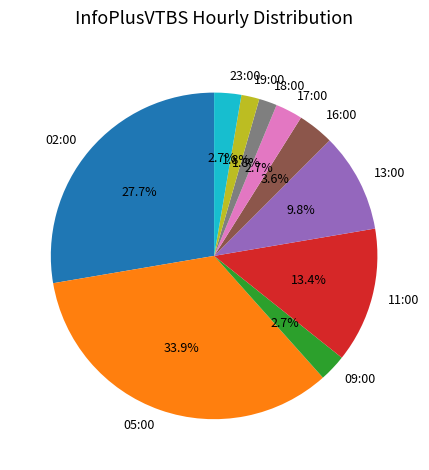

Is it true that 02:00 is 28% of the pie?

True